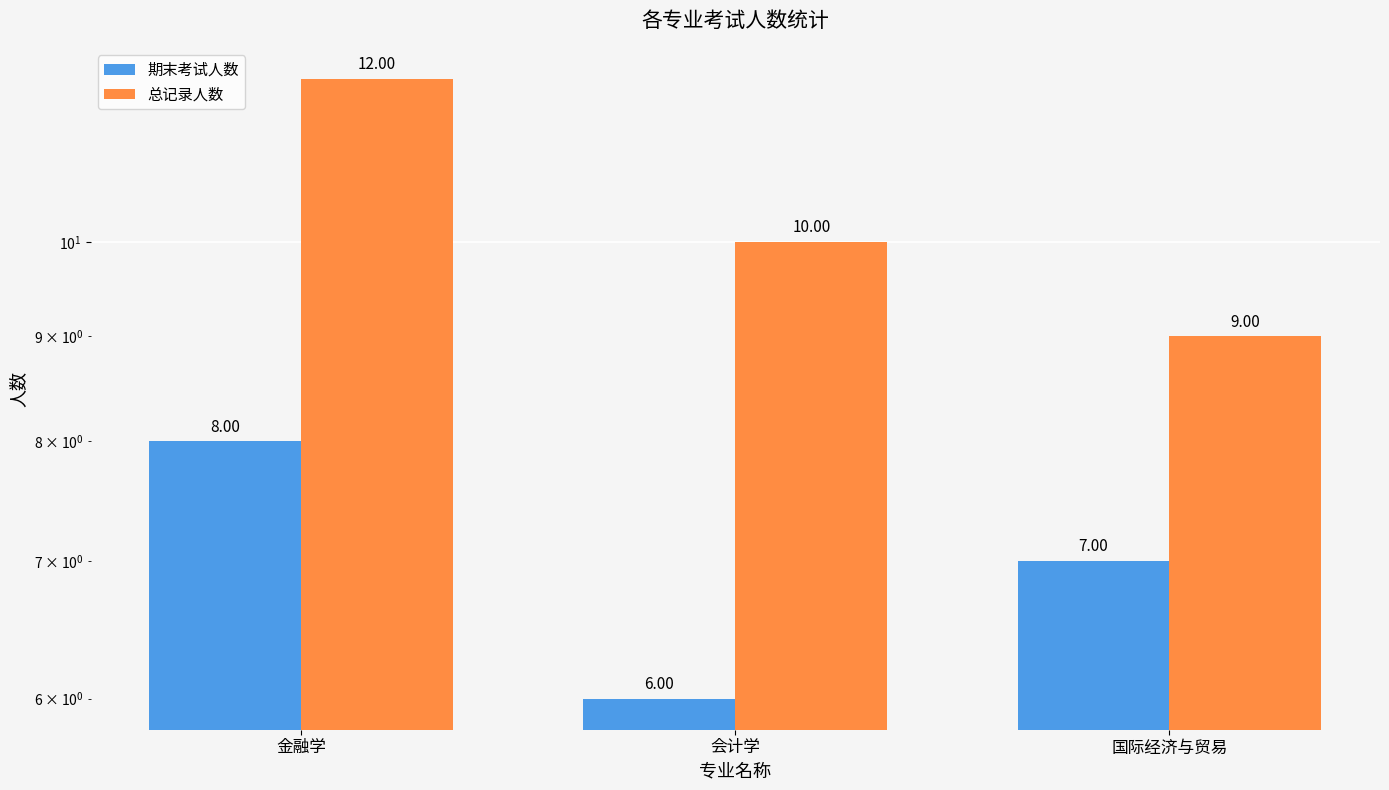

What is the difference between the second highest and minimum values in the 总记录人数 series?

1